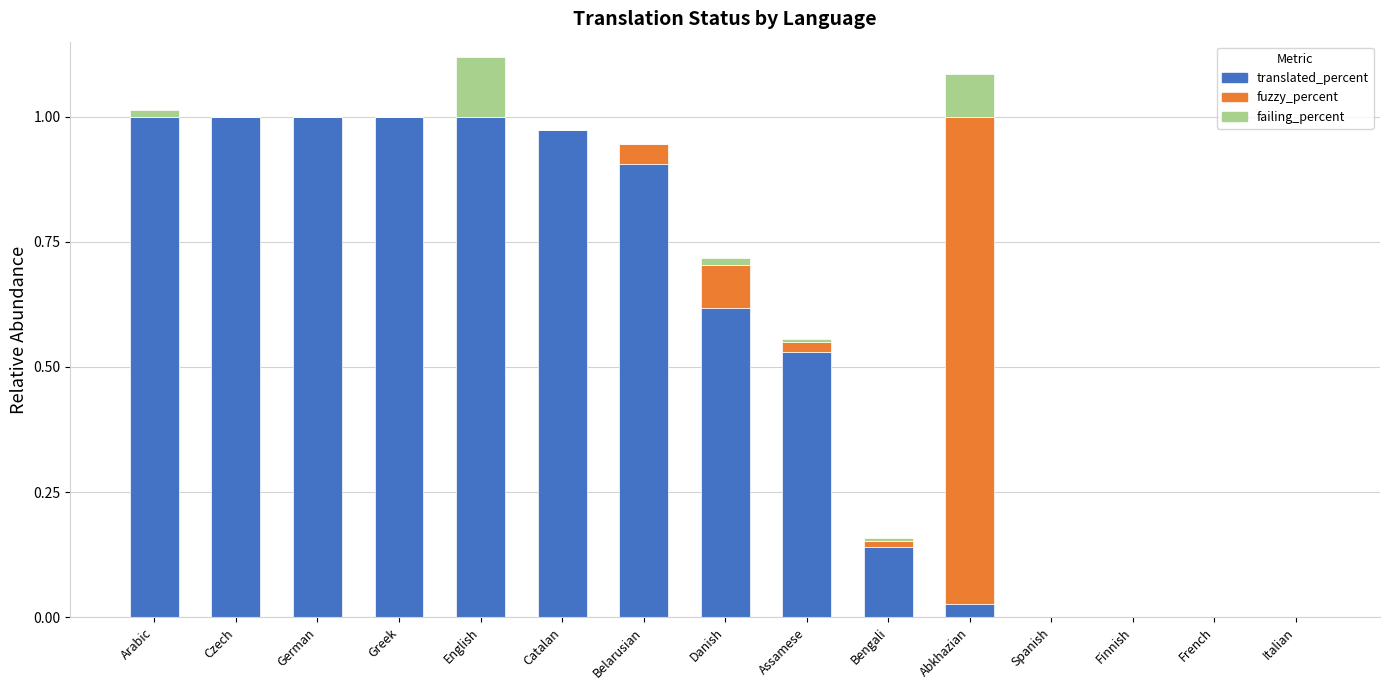

Rank the series by their maximum value, from highest to lowest.

translated_percent, fuzzy_percent, failing_percent